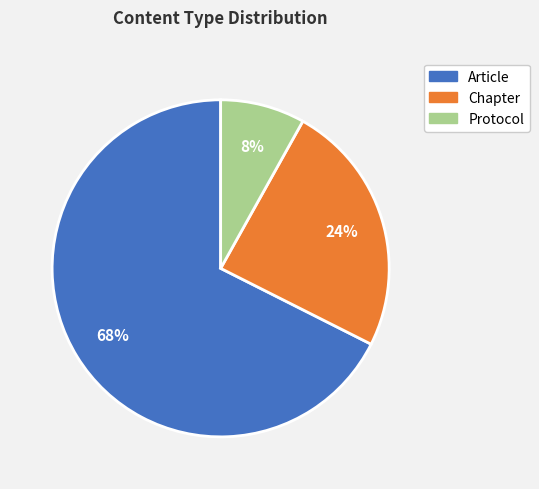

Which category has the smallest portion of the pie?

Protocol